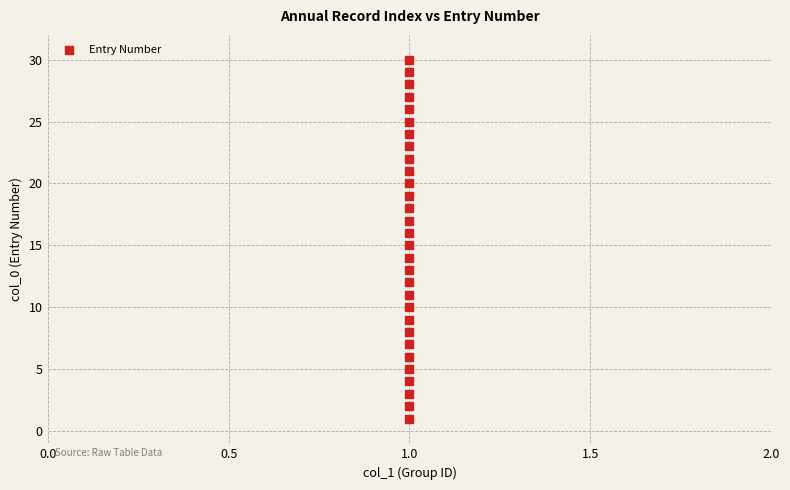

What is the range of Y values (max minus min)?

29